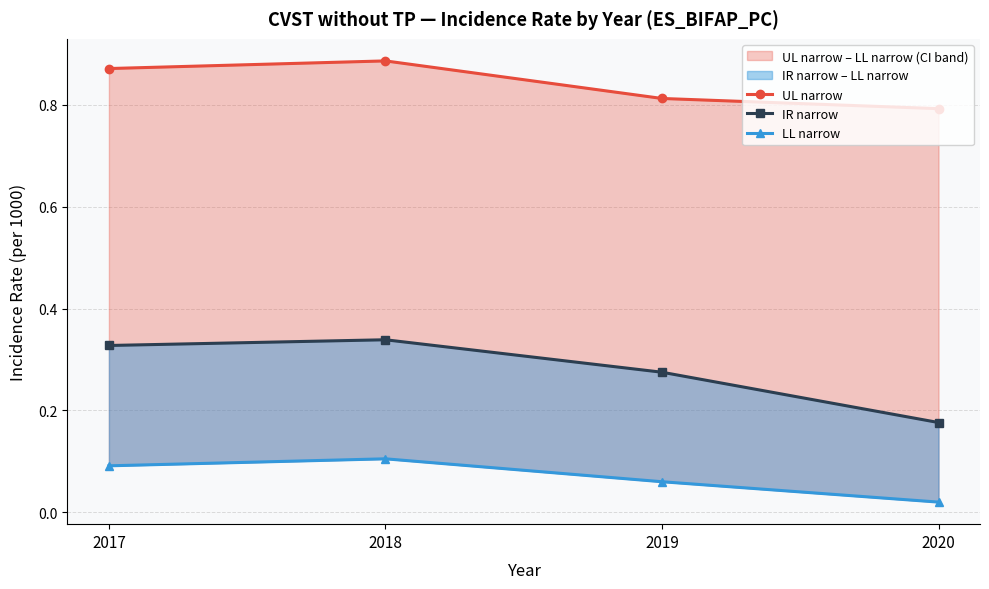

What is the spread (max minus min) of values at 2020?

0.8